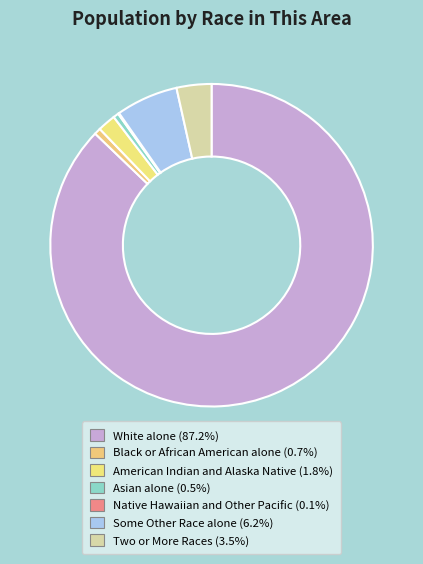

What percentage is NOT represented by Some Other Race alone?

93.8%